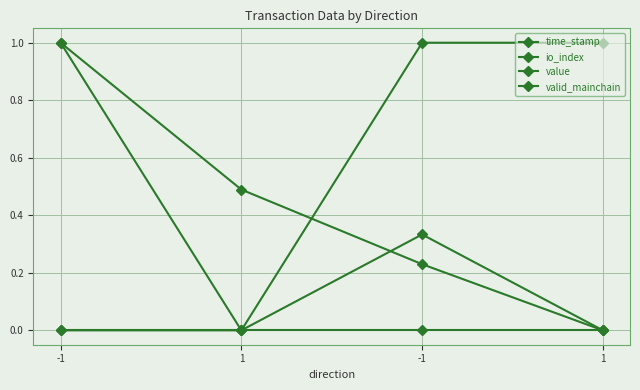

Count the number of data series in this chart.

4